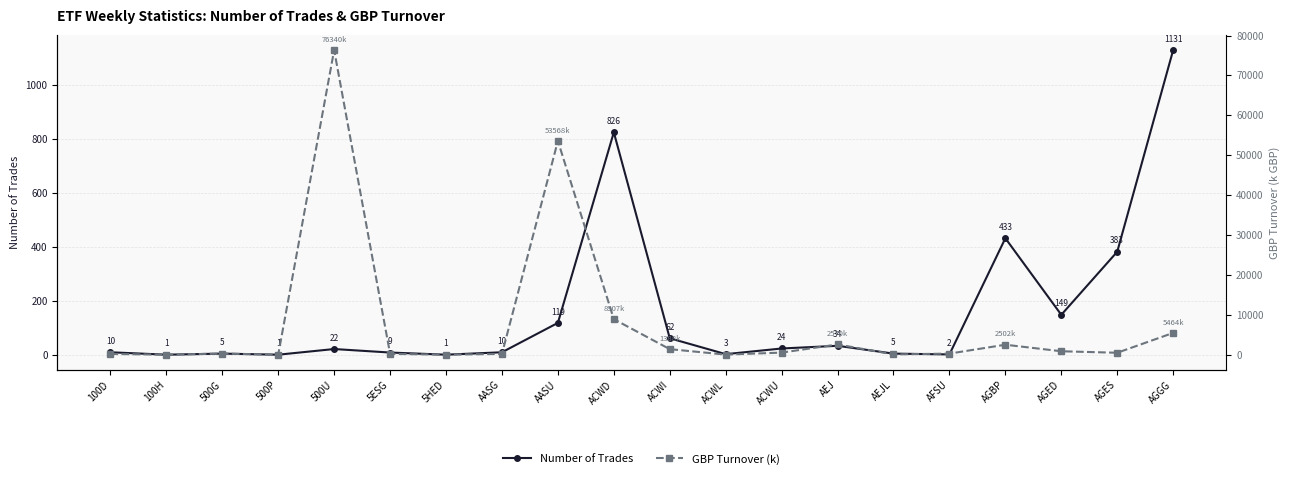

Which category has the highest value in the Number of Trades series?

AGGG